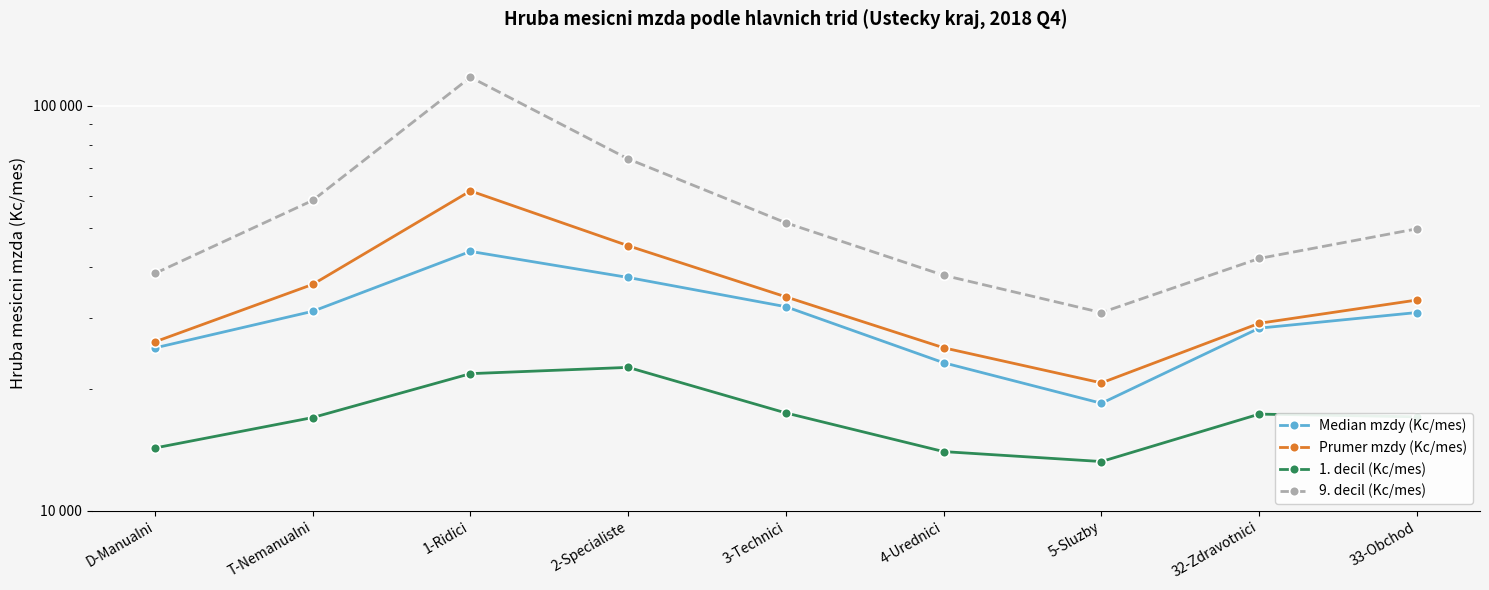

What is the difference between the maximum and minimum values in the 9. decil (Kc/mes) series?

86680.9